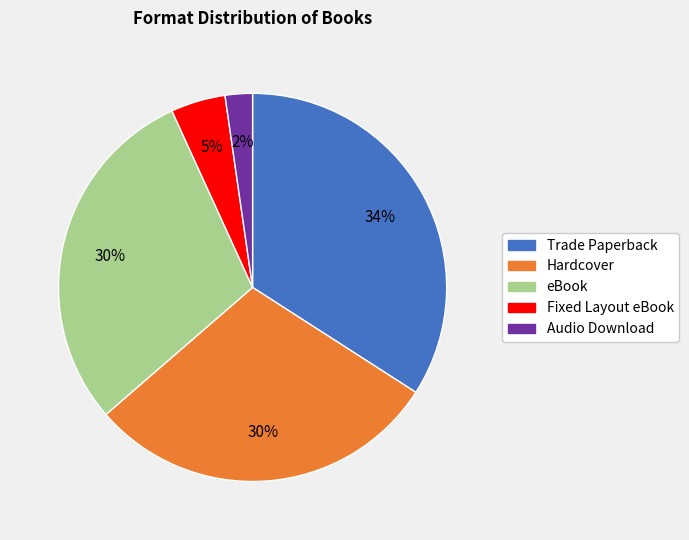

To the nearest percent, what percentage of the pie is Trade Paperback?

34%